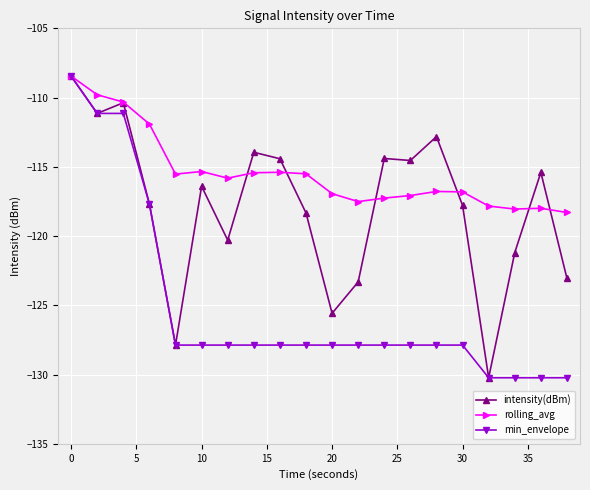

What is the value of the min_envelope point at the 8th from the left?

-127.9